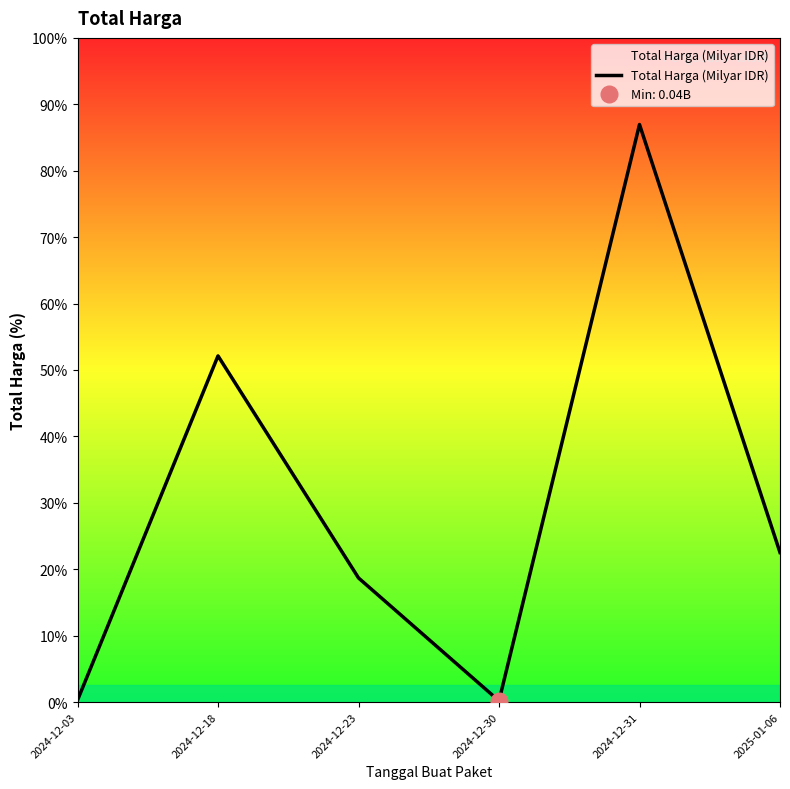

The chart shows a value of 6.3 at 2024-12-23. True or false?

False